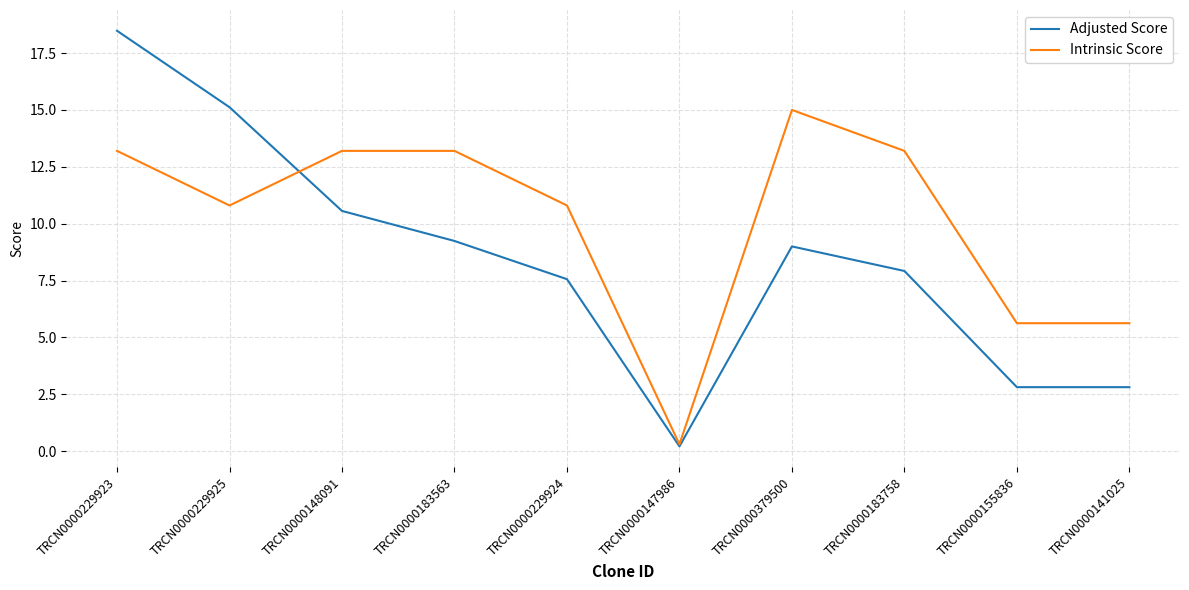

What is the difference between the Adjusted Score values at TRCN0000229925 and TRCN0000183758?

7.2